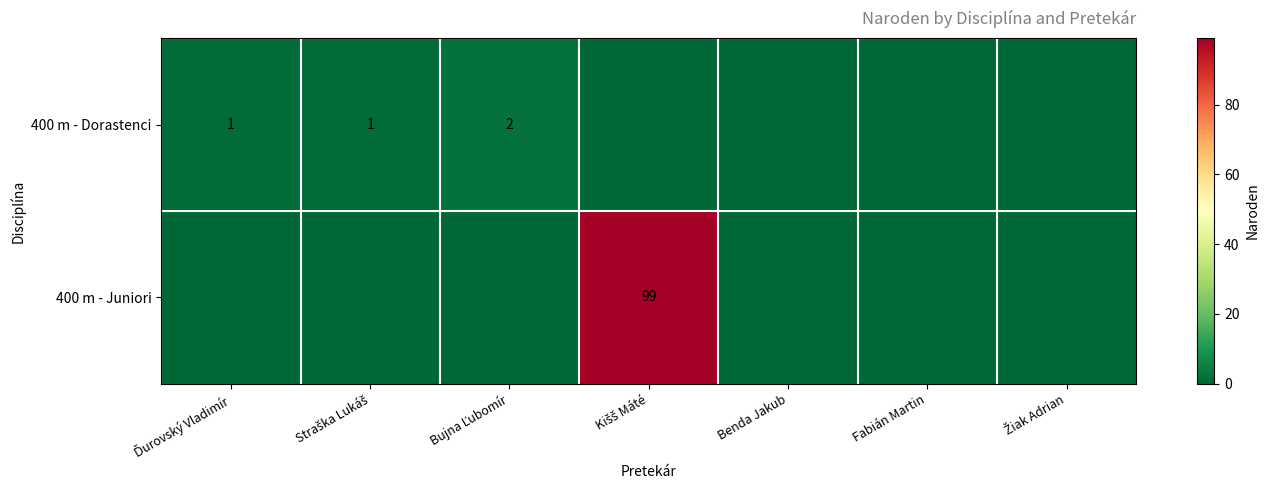

Rank the series by their average value, from highest to lowest.

400 m - Juniori, 400 m - Dorastenci